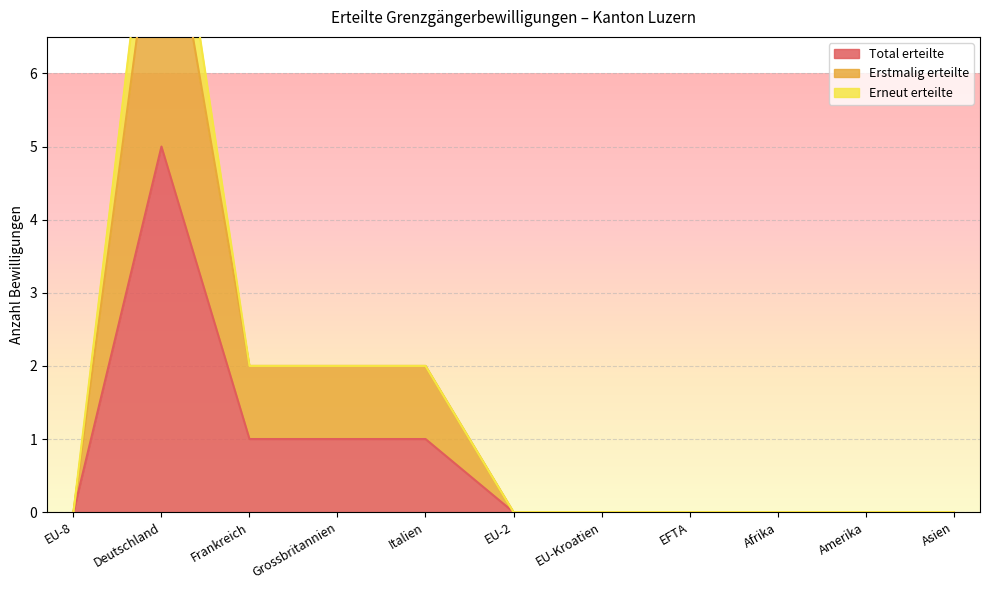

At which category does the chart reach its peak across all series?

Deutschland